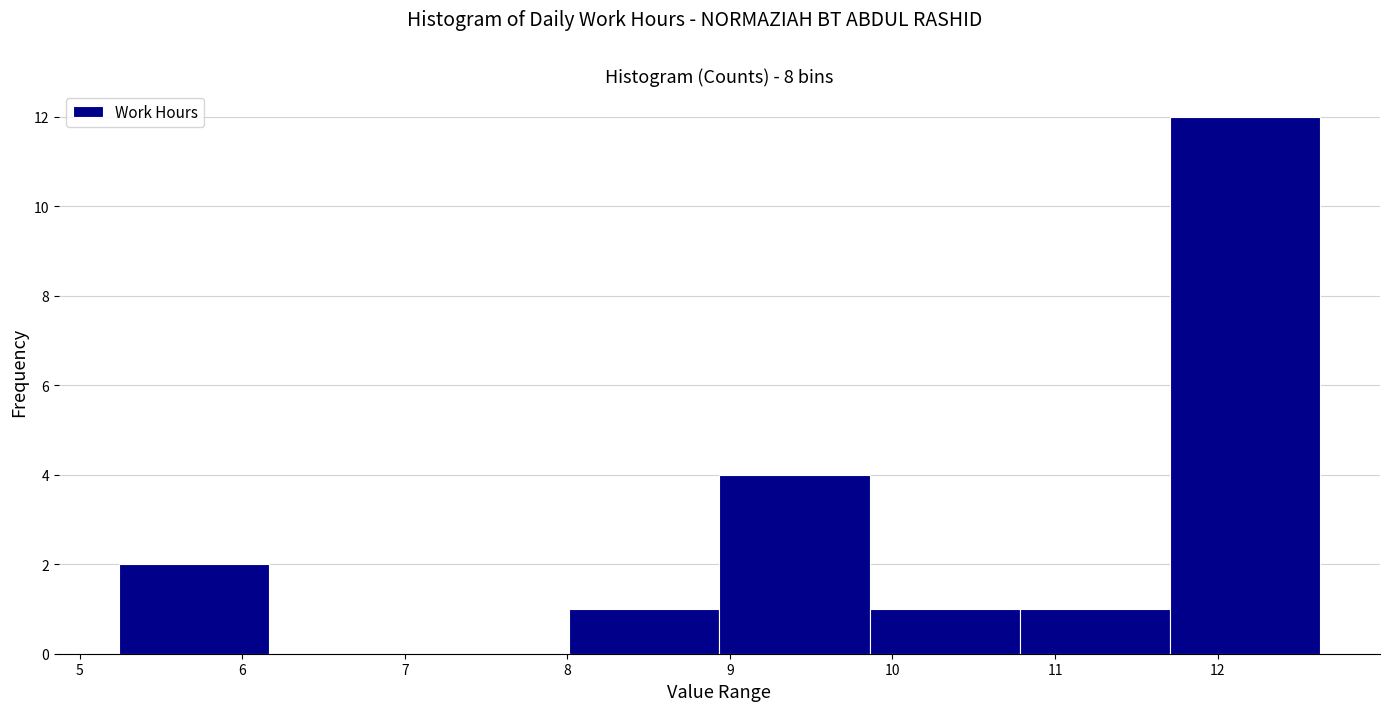

Reading left to right, transcribe this chart: for each bar, give the range it covers on the x-axis and its height. Neither the bar edges nor the heights are printed on the chart, so give them approximately, as read against the axes.

5.2 to 6.2: 2
6.2 to 7.1: 0
7.1 to 8.0: 0
8.0 to 8.9: 1
8.9 to 9.9: 4
9.9 to 10.8: 1
10.8 to 11.7: 1
11.7 to 12.6: 12